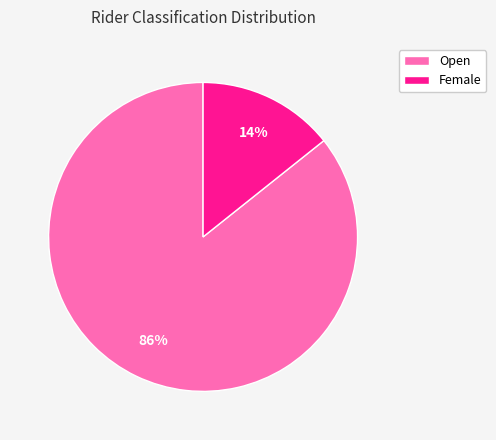

True or false: Open accounts for 74% of the total.

False